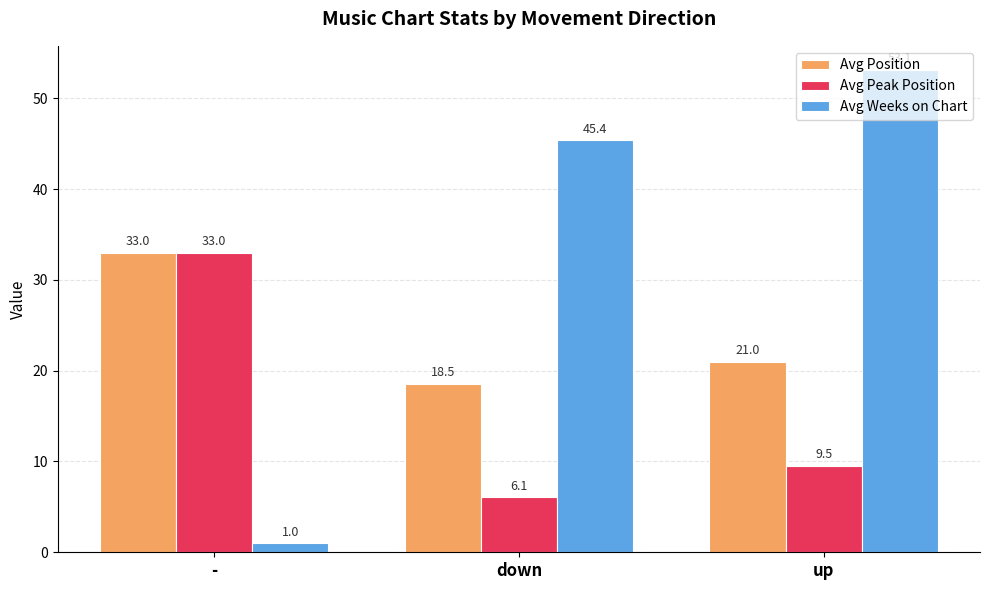

At how many categories does at least one series exceed 3?

3